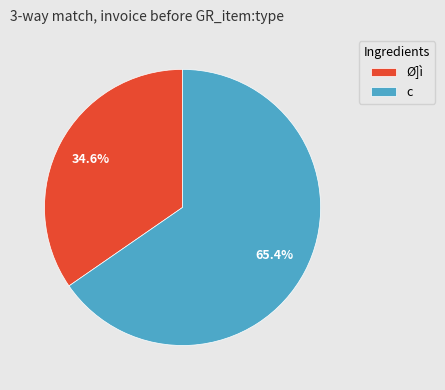

What is the largest slice in the pie chart?

c